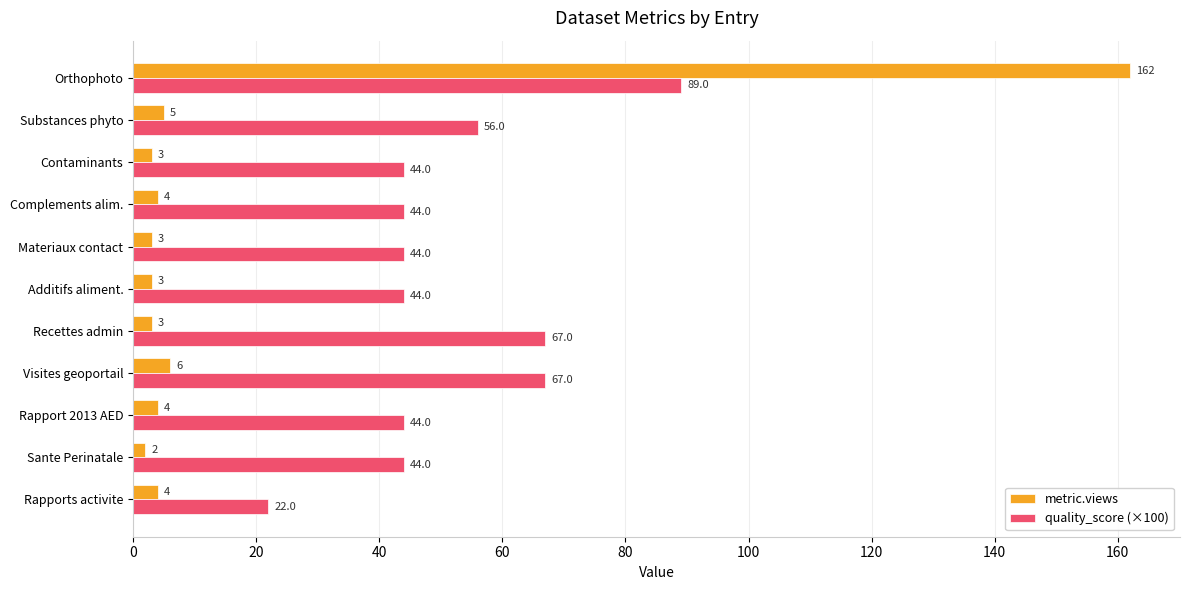

Which category has the lowest value in the metric.views series?

Sante Perinatale